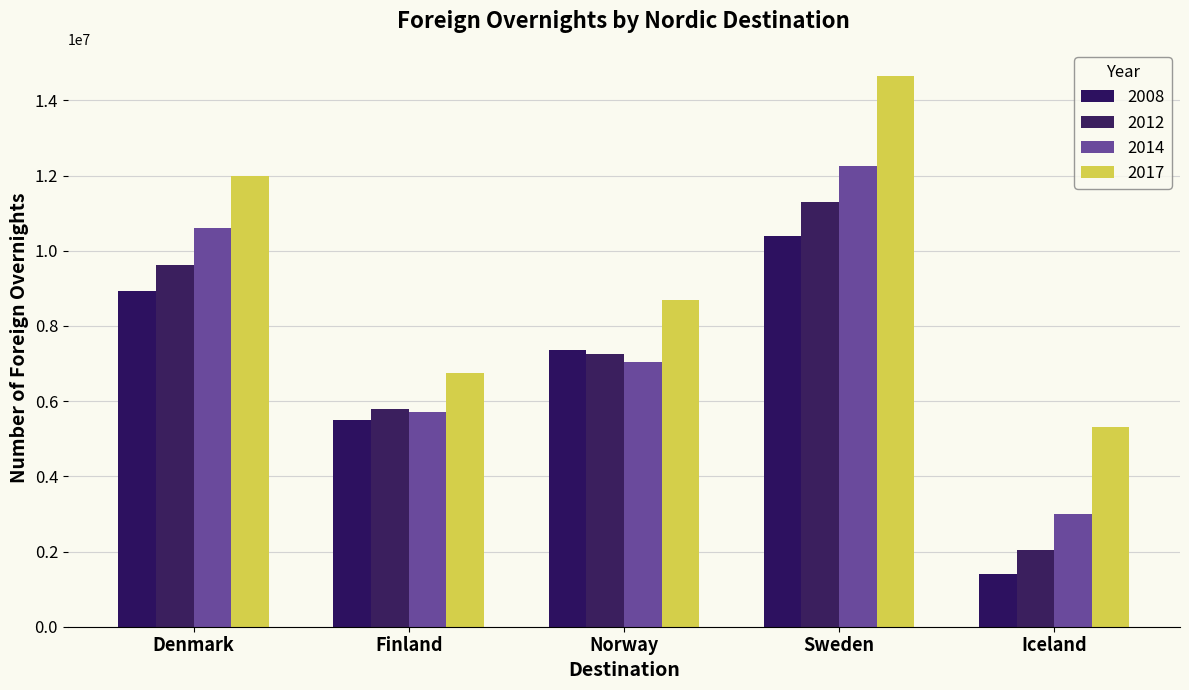

What is the difference between the 2012 values at Iceland and Finland?

3774559